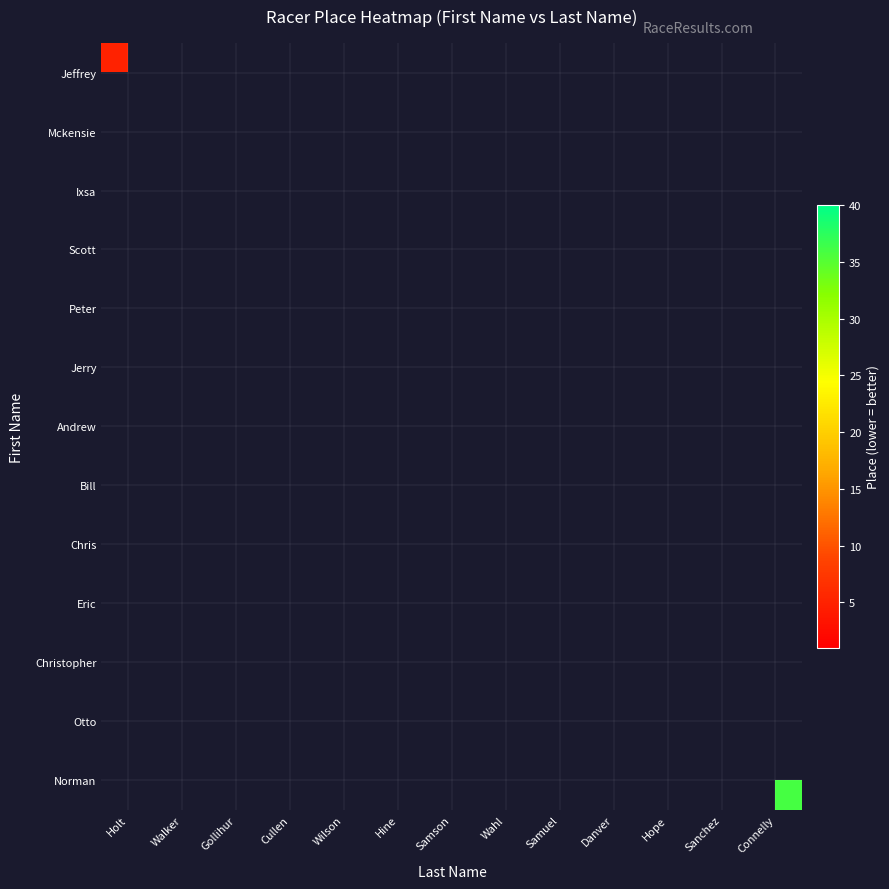

How many positive values does the Norman series have?

1